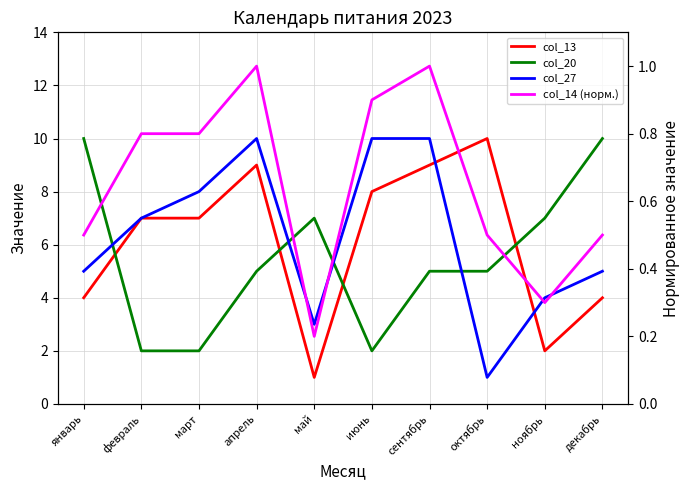

What is the total value across all series at ноябрь?

13.3